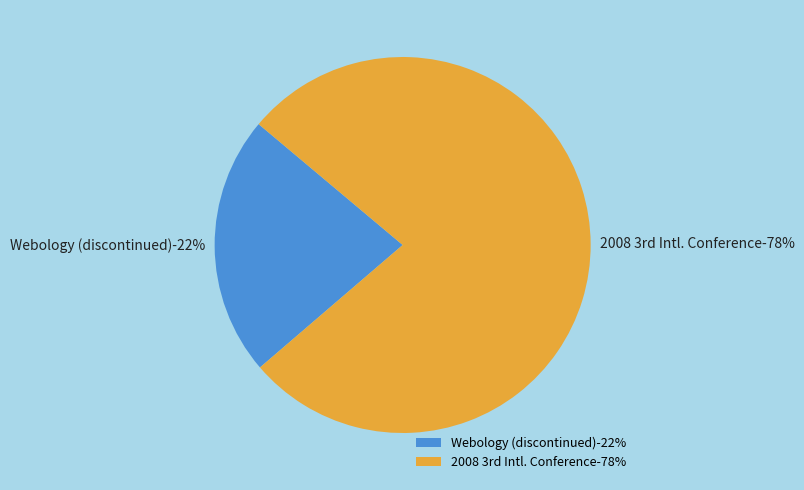

Which slice is the smallest?

Webology (discontinued)